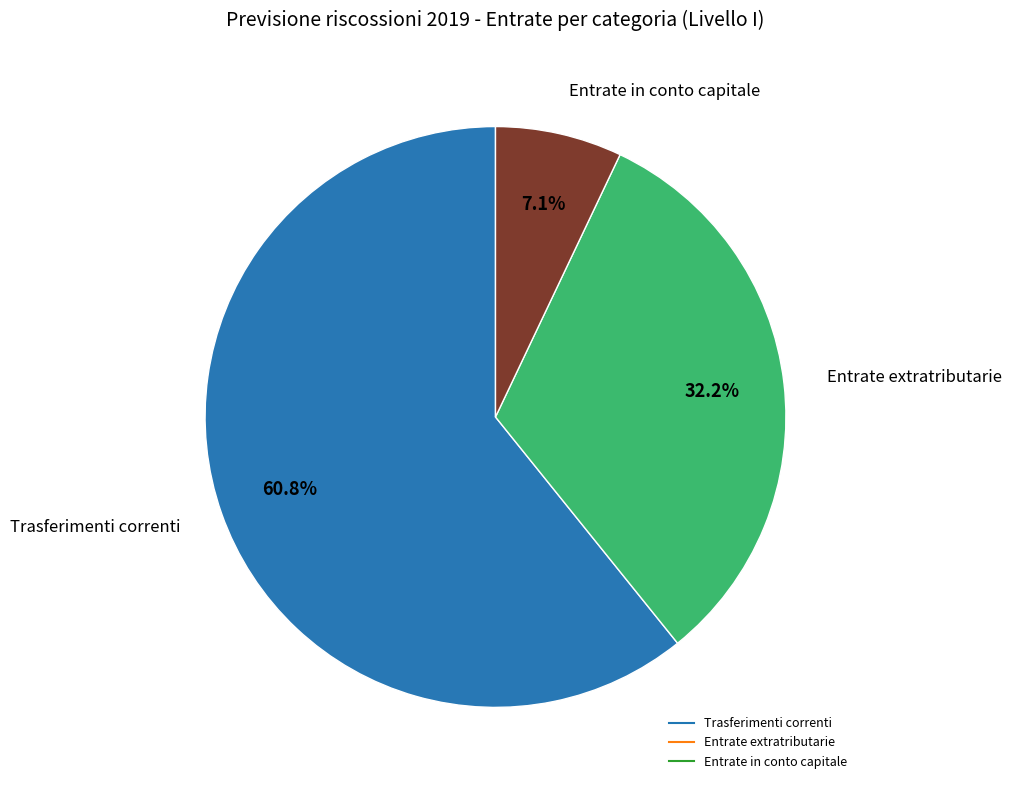

Is there any slice that represents more than half of the pie?

Yes